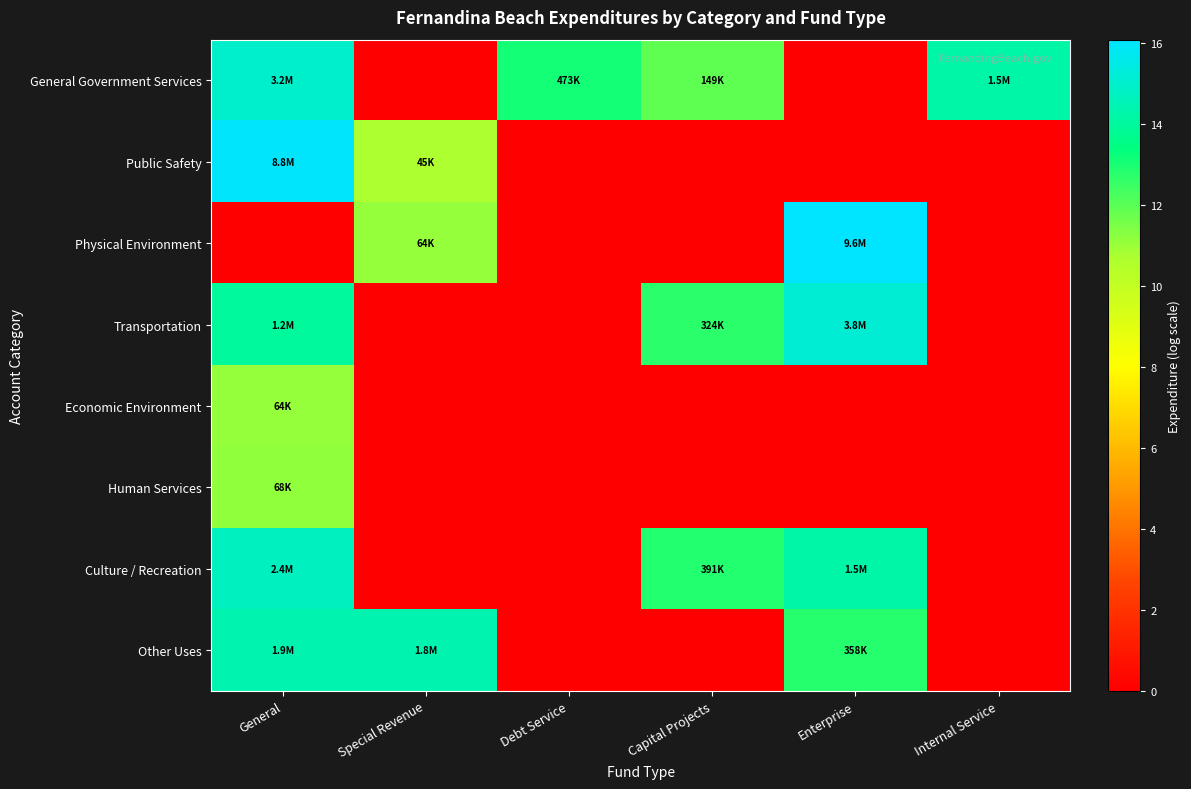

At which category does the chart reach its peak across all series?

Enterprise